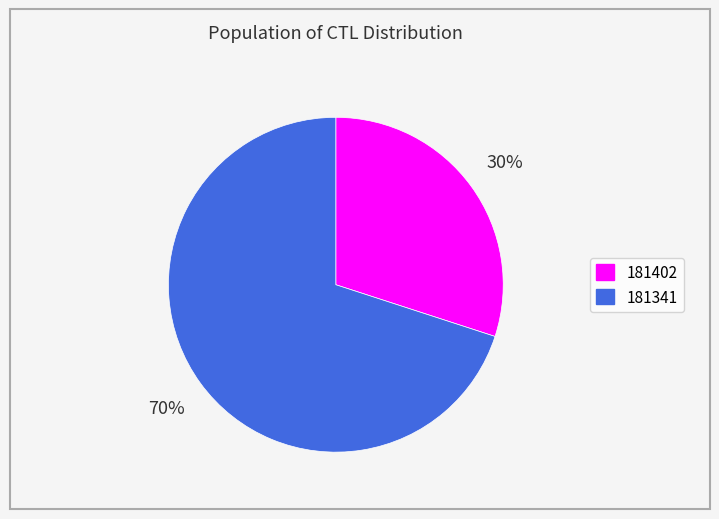

Do 181402 and 181341 together represent more than half of the pie?

Yes